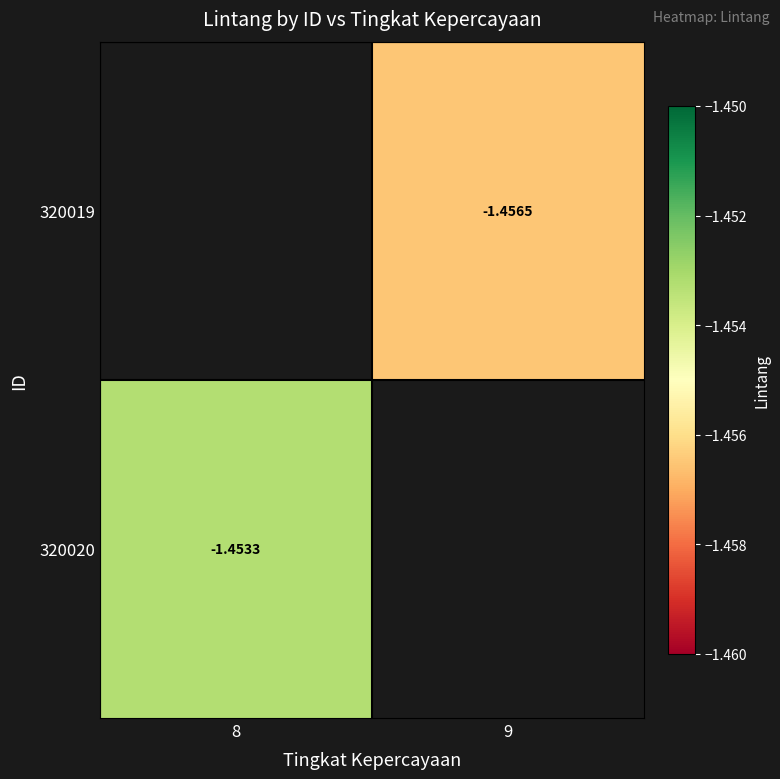

What is the smallest value displayed?

-1.5